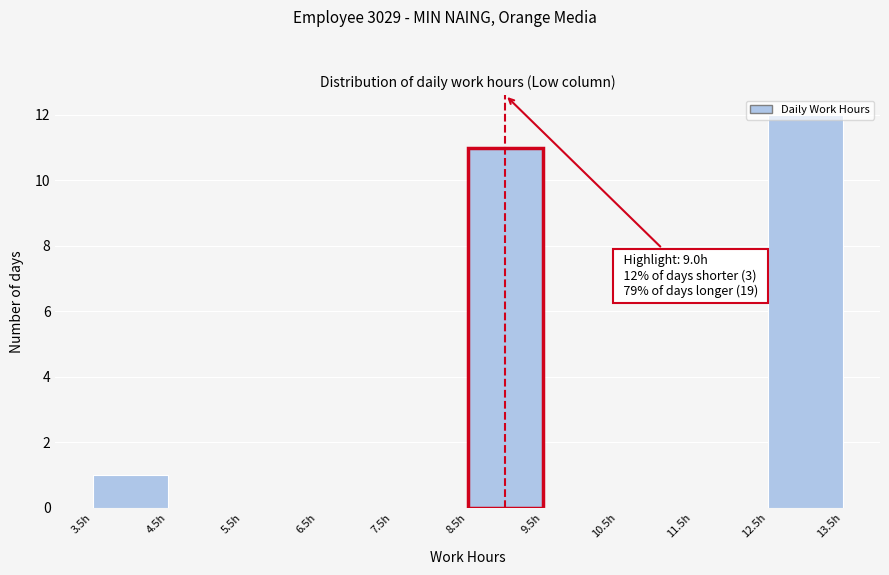

Which range on the x-axis has the tallest bar?

12.5 to 13.5